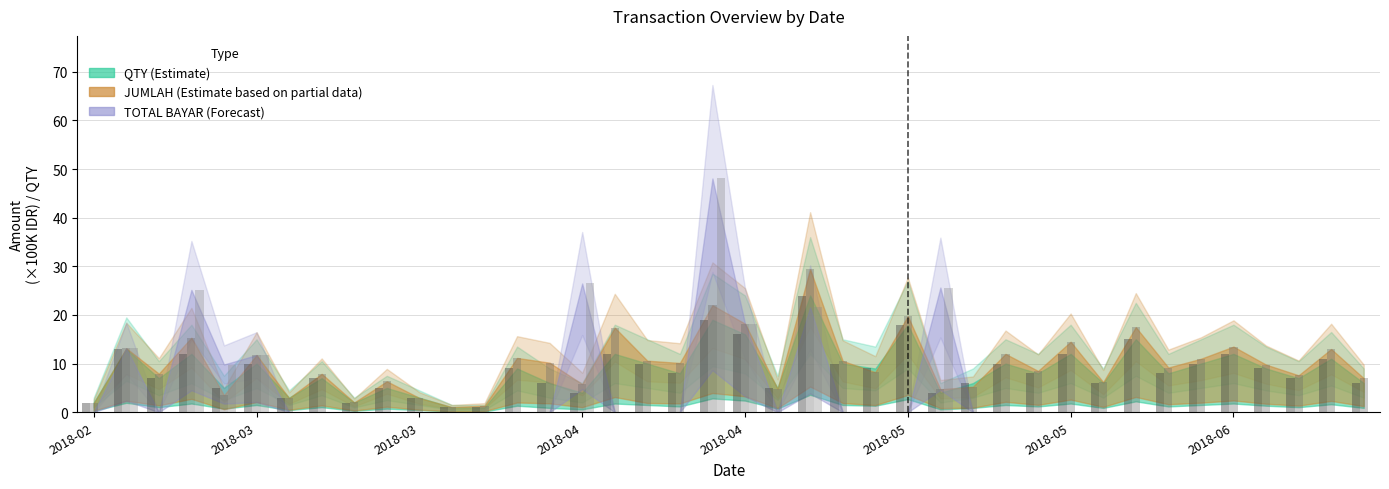

What is the maximum value shown in the chart?

48.0